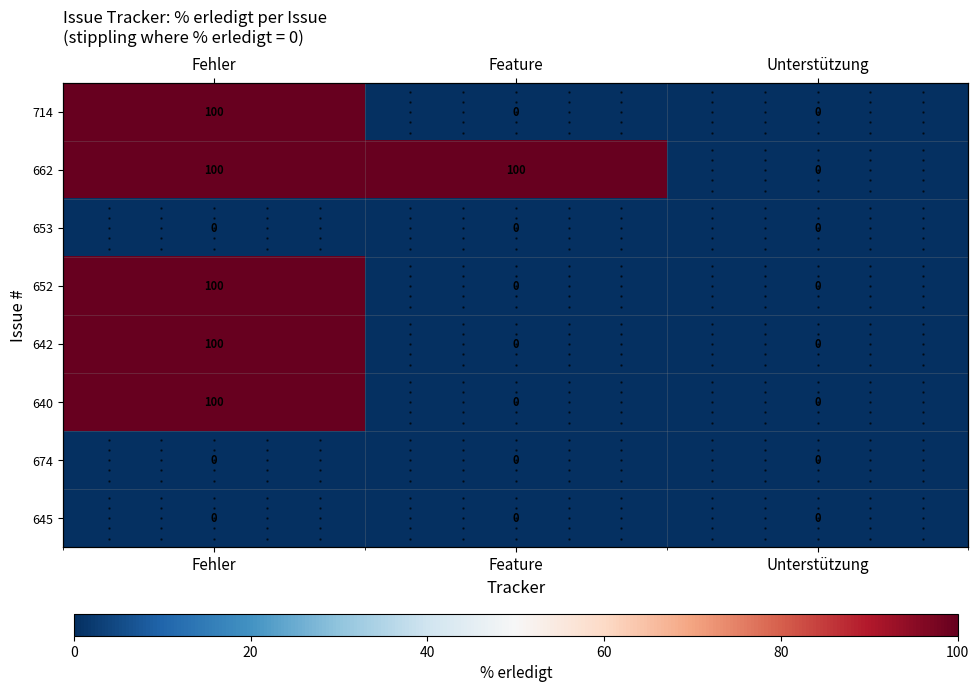

At which category is the sum across all series the highest?

Fehler